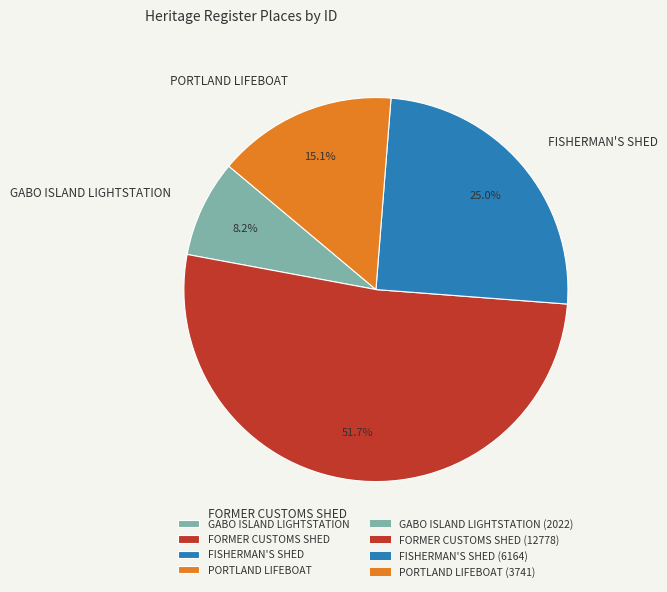

To the nearest percent, what is the difference between the largest and smallest slice percentages?

44%